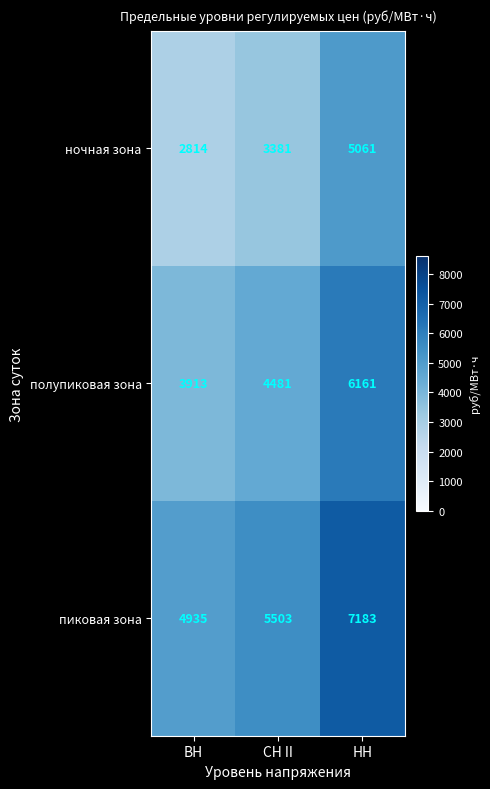

Which category has the lowest value in the пиковая зона series?

ВН